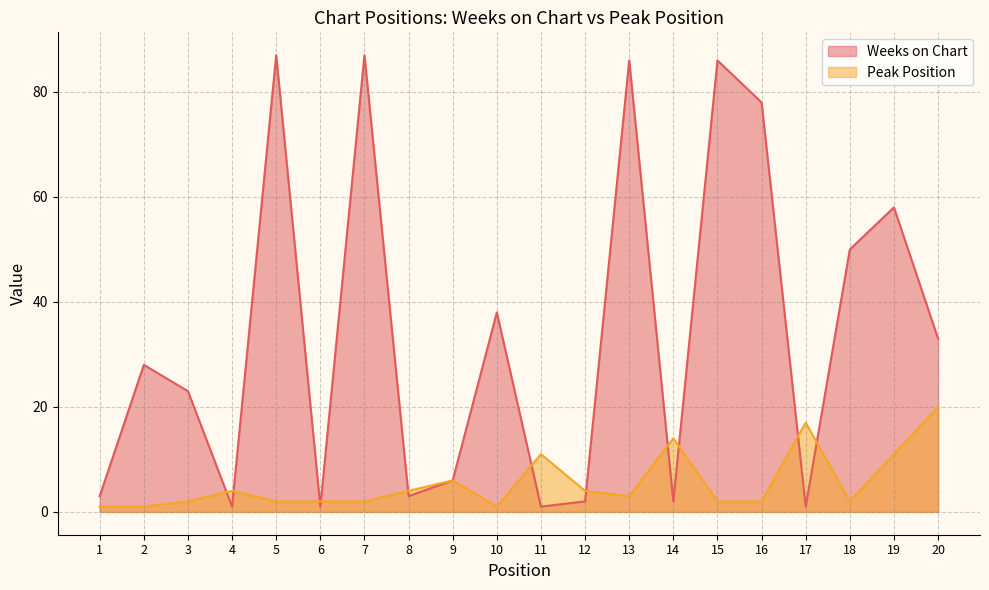

Does the chart display data point markers on the line(s)?

No